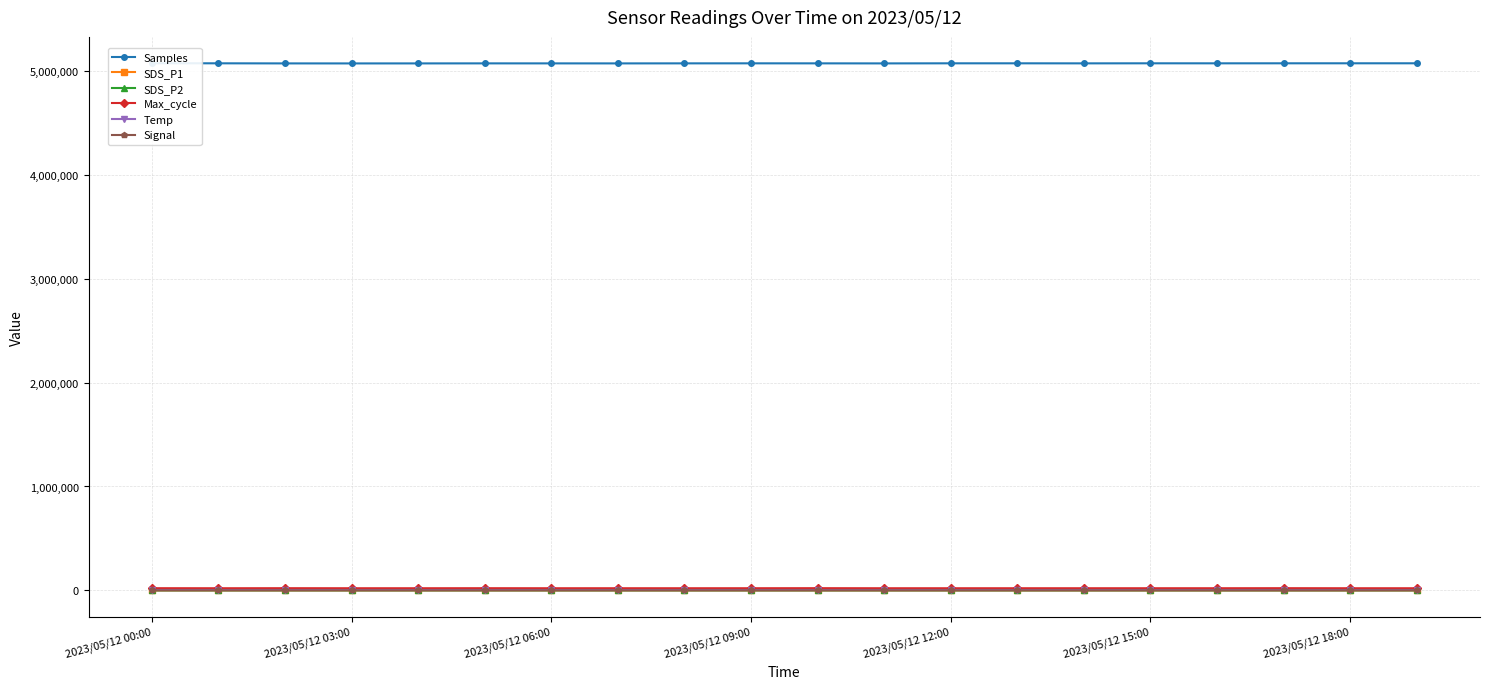

Reading left to right, extract all data points from this chart.

Samples: 5075249.0	5074591.0	5073749.0	5073514.0	5073695.0	5074055.0	5073941.0	5073749.0	5074150.0	5074432.0	5074184.0	5073756.0	5074570.0	5074591.0	5074128.0	5074657.0	5074472.0	5074687.0	5074756.0	5074782.0
SDS_P1: 45.8	56.0	54.2	57.9	52.8	57.6	50.5	54.2	56.6	58.7	68.8	56.7	54.0	56.0	56.0	52.5	53.1	48.7	50.7	50.7
SDS_P2: 29.7	36.3	37.1	37.7	36.3	37.3	35.1	35.2	37.1	37.4	38.2	36.8	36.7	36.3	36.3	35.9	34.7	34.0	35.0	33.8
Max_cycle: 20613.0	20180.0	20620.0	20213.0	20200.0	20559.0	20177.0	20244.0	20177.0	20279.0	20781.0	20184.0	20180.0	20180.0	20206.0	20208.0	20238.0	20687.0	20168.0	20169.0
Temp: 14.3	14.2	14.3	14.2	14.1	14.1	14.2	14.1	14.3	14.3	14.2	14.3	14.3	14.2	14.1	14.1	14.1	14.0	14.2	14.2
Signal: -70.0	-70.0	-70.0	-70.0	-70.0	-70.0	-70.0	-70.0	-70.0	-70.0	-70.0	-70.0	-70.0	-70.0	-70.0	-70.0	-70.0	-68.0	-71.0	-70.0